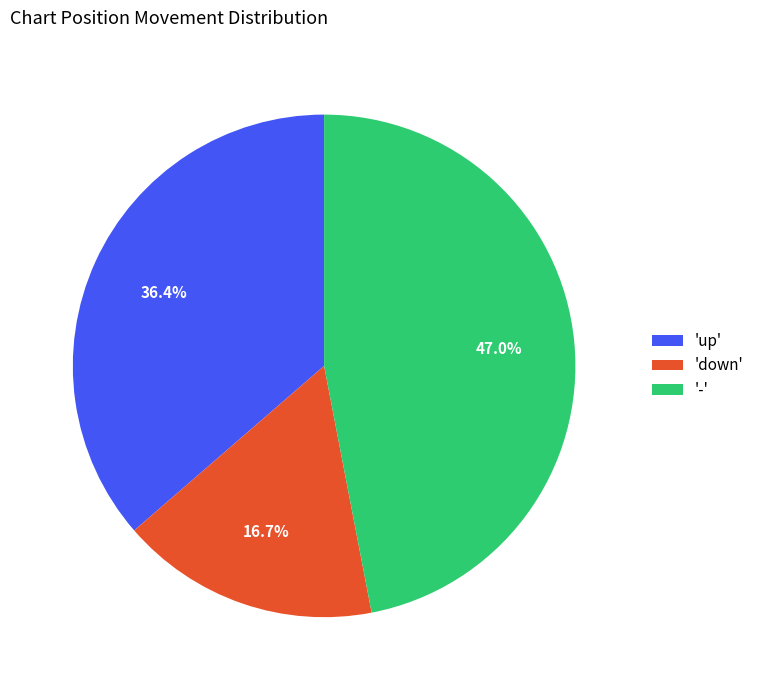

Approximately how many times larger is the value at 'down' compared to '-'?

0.4